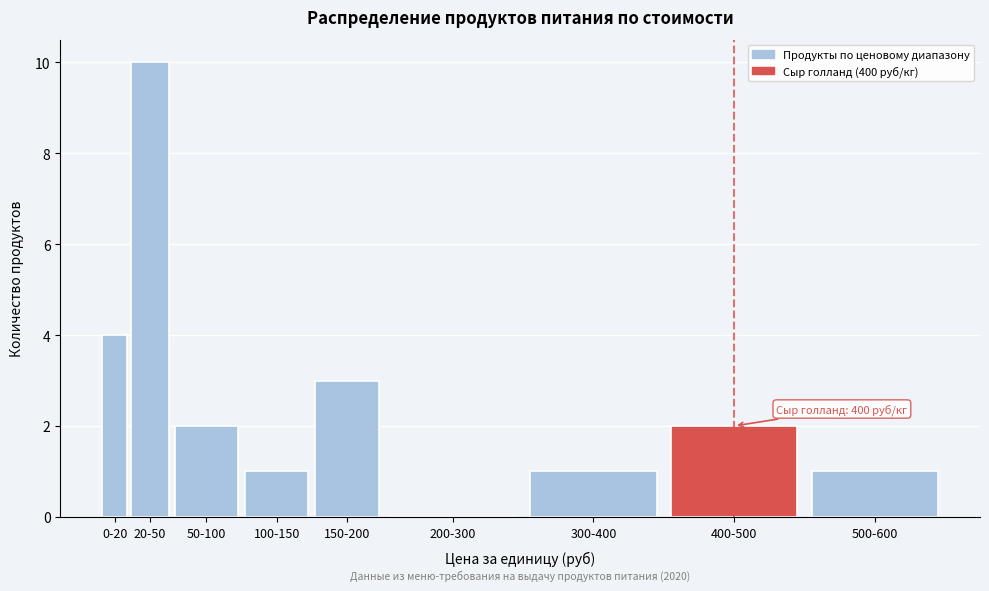

Reading left to right, what are all the values shown in this chart?

0-20=4	20-50=10	50-100=2	100-150=1	150-200=3	200-300=0	300-400=1	400-500=2	500-600=1